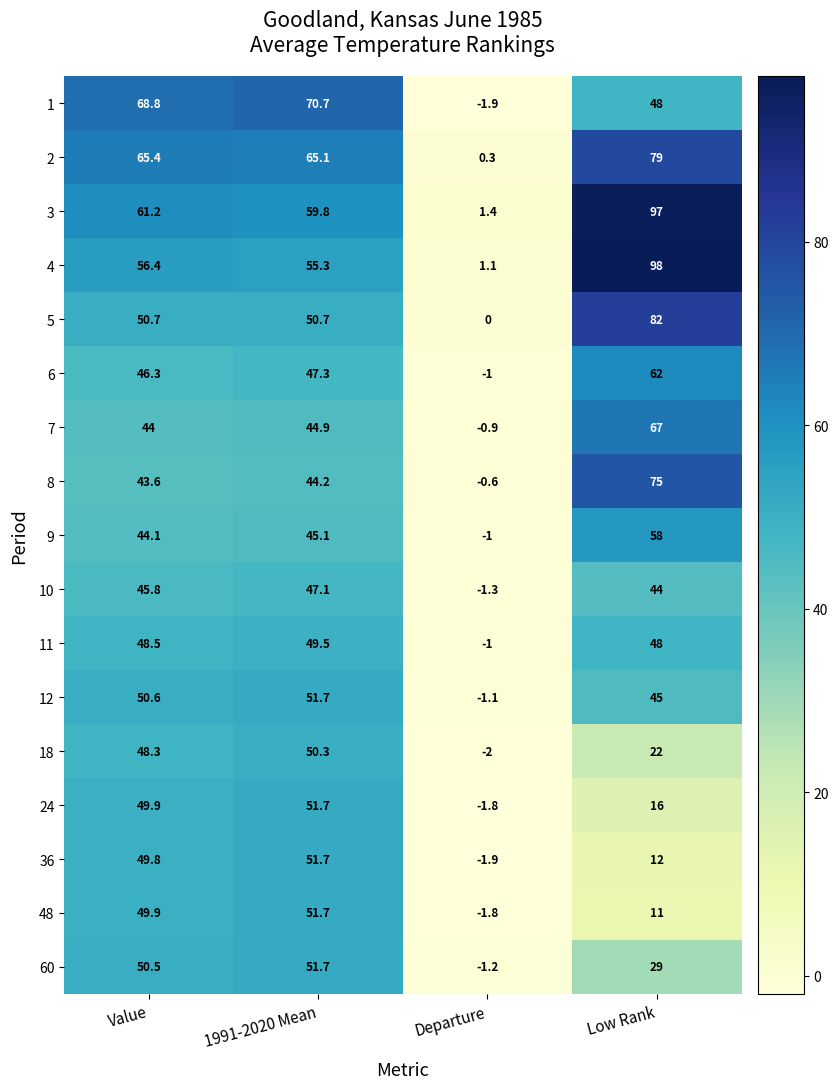

What is the difference between the highest and lowest values at Value?

25.2